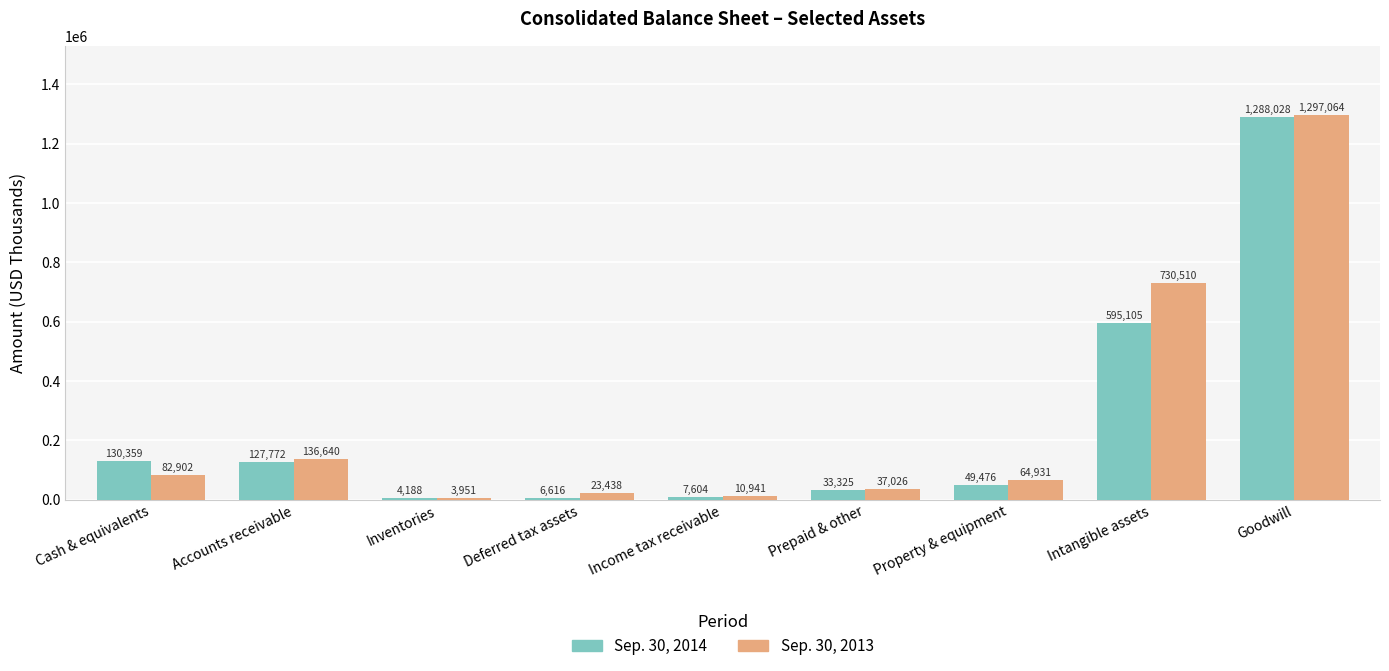

Are the bars horizontal?

No